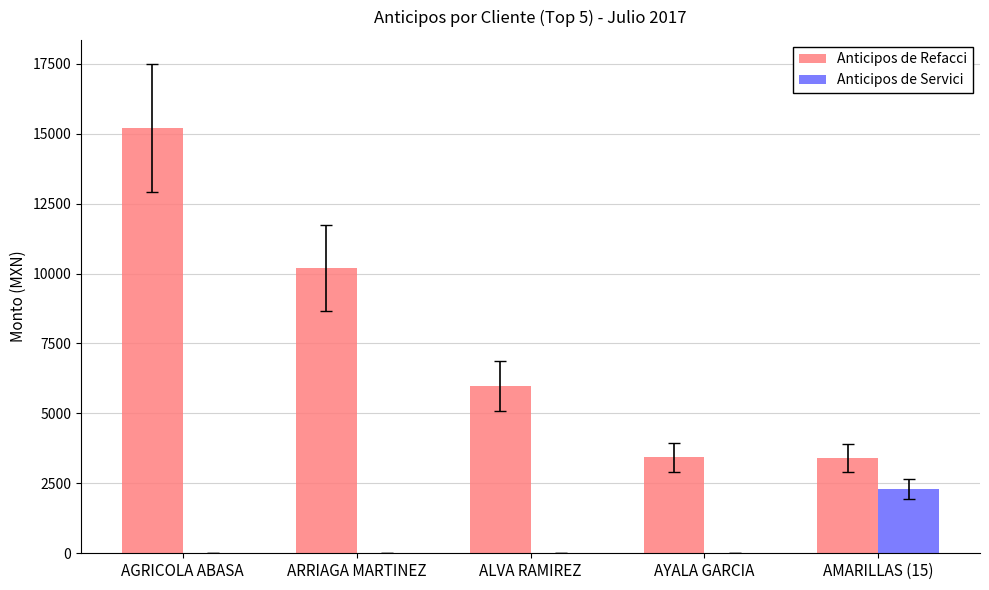

What is the difference between the Anticipos de Refacci values at ALVA RAMIREZ and AMARILLAS (15)?

2582.0